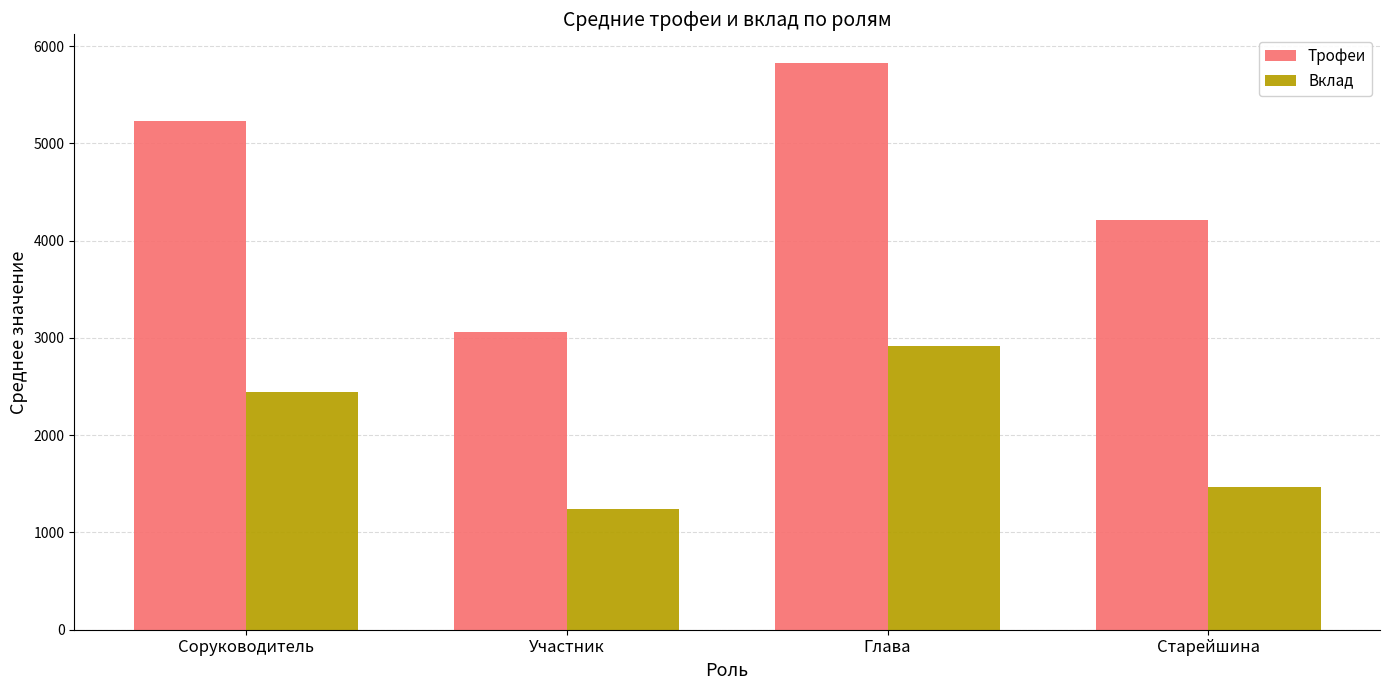

Which series has the widest spread of values?

Трофеи